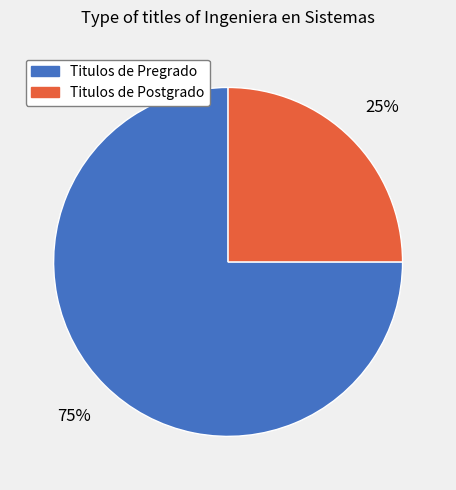

To the nearest percent, what portion does Titulos de Postgrado represent?

25%